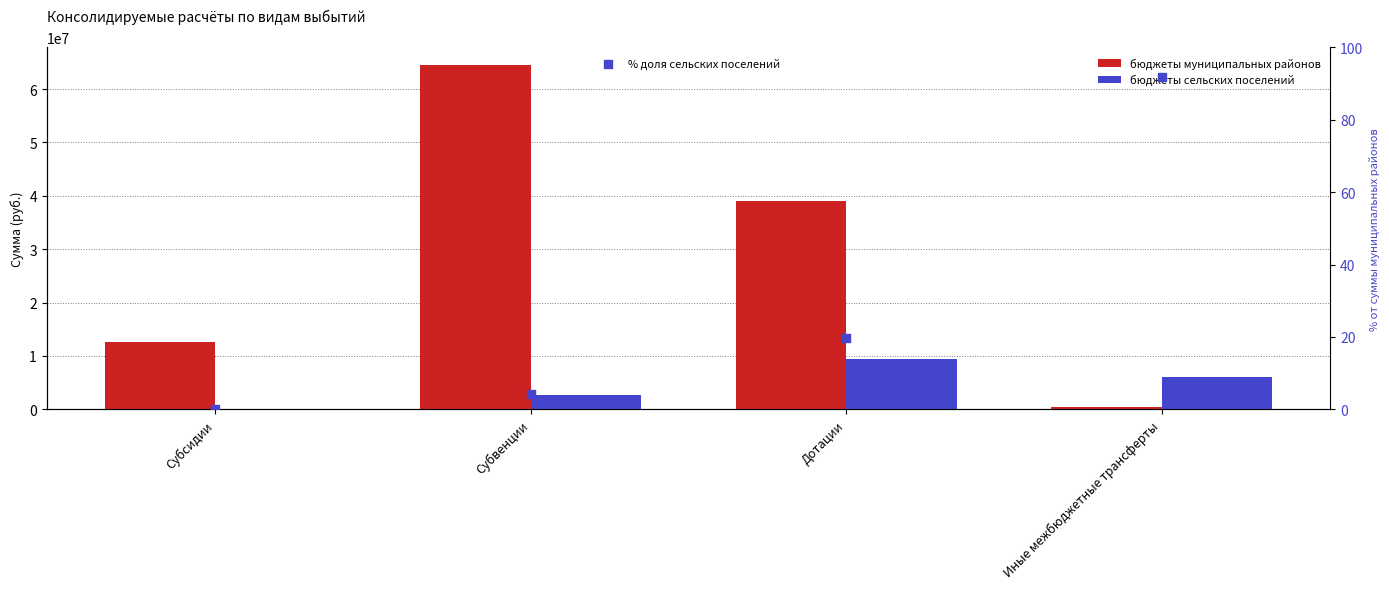

What are all the series names shown in the legend?

бюджеты муниципальных районов, бюджеты сельских поселений, % доля сельских поселений